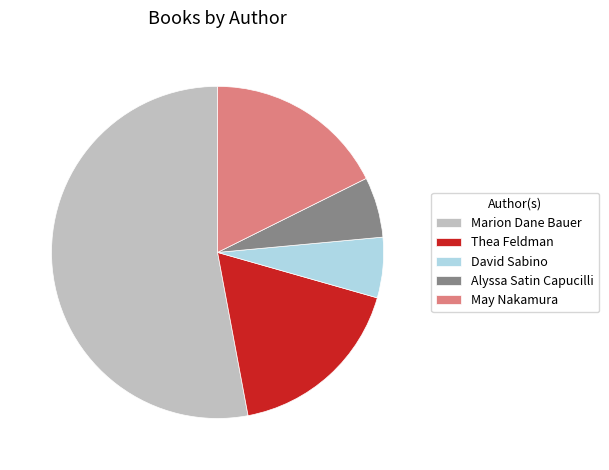

Which slice is the largest?

Marion Dane Bauer